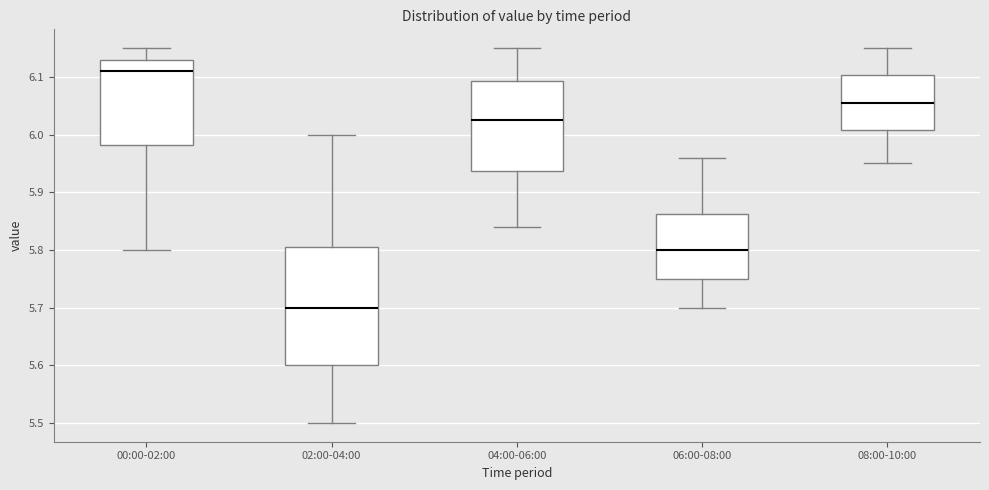

Reading left to right, transcribe this box plot: for each box, give where its median line is, the range the box spans, and where its two whiskers end, as read against the y-axis. The values are not printed on the chart, so give them approximately, as read against the axis.

00:00-02:00: median 6.11, box 5.98 to 6.13, whiskers 5.80 to 6.15
02:00-04:00: median 5.70, box 5.60 to 5.81, whiskers 5.50 to 6.00
04:00-06:00: median 6.03, box 5.94 to 6.09, whiskers 5.84 to 6.15
06:00-08:00: median 5.80, box 5.75 to 5.86, whiskers 5.70 to 5.96
08:00-10:00: median 6.06, box 6.01 to 6.10, whiskers 5.95 to 6.15